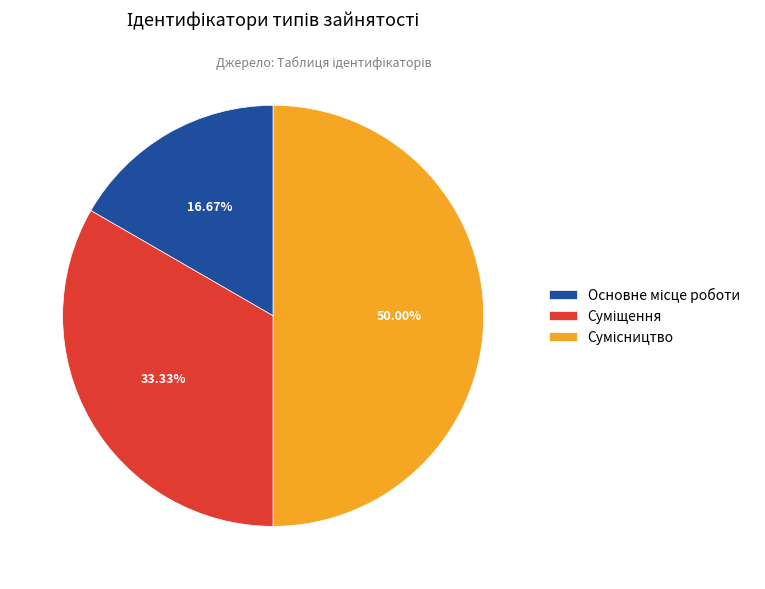

How many segments does this pie chart have?

3